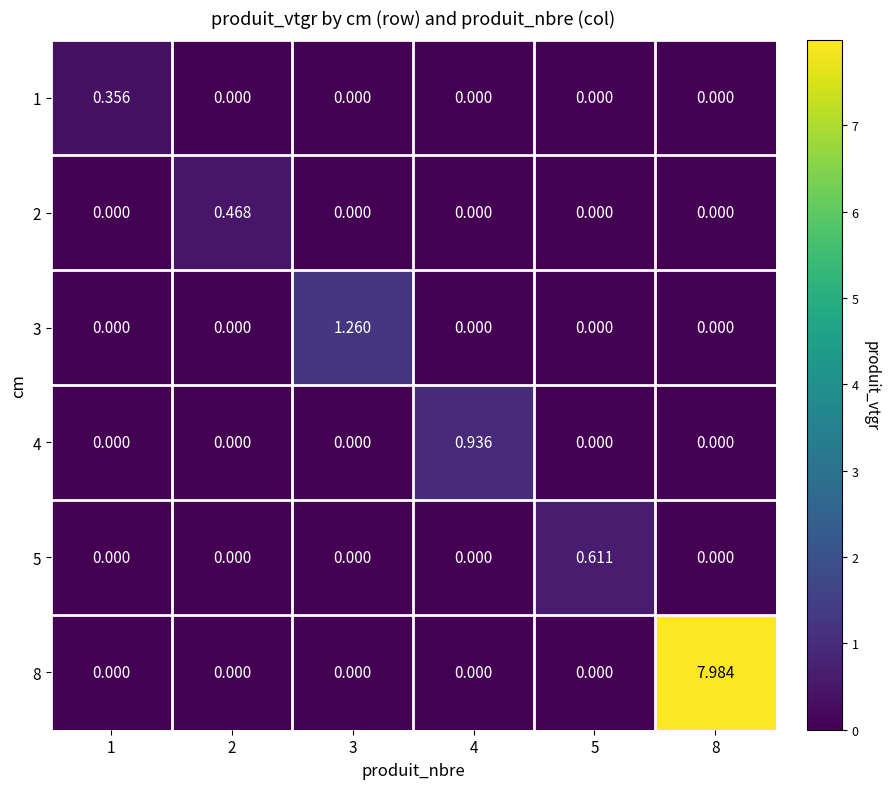

What is the total value across all series at 2?

0.5